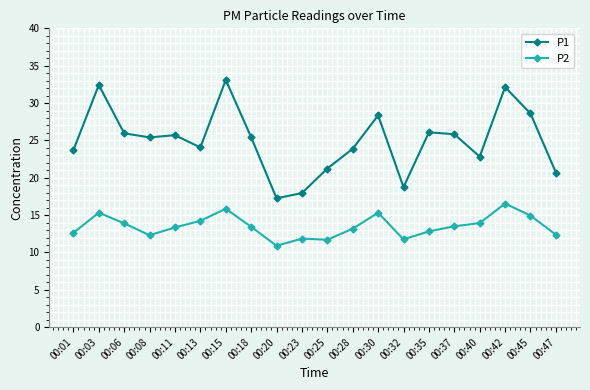

Which series changed the most between 00:13 and 00:15?

P1